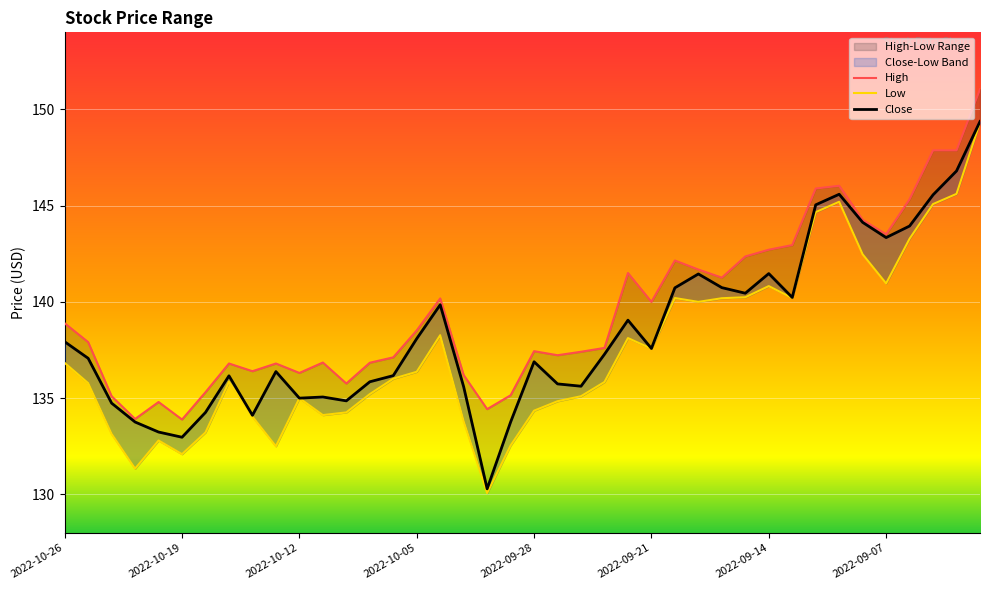

Read the High value at 11.

136.9